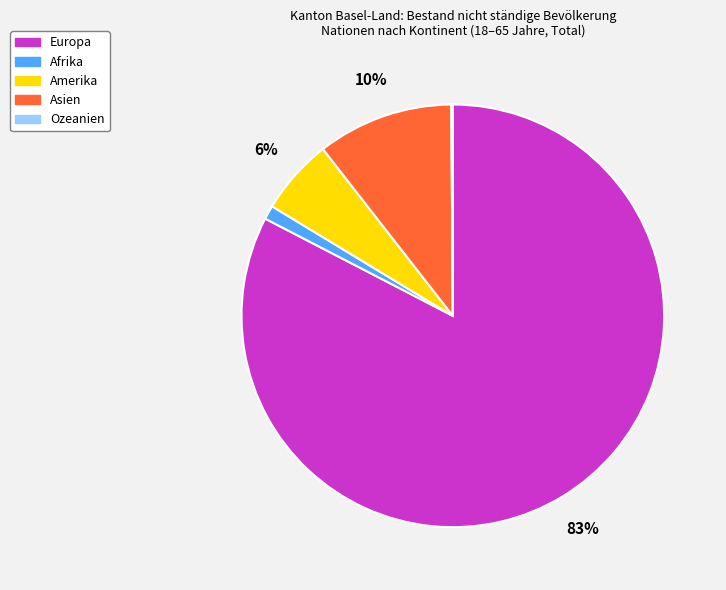

What is the ratio of the value at Asien to the value at Europa?

0.1